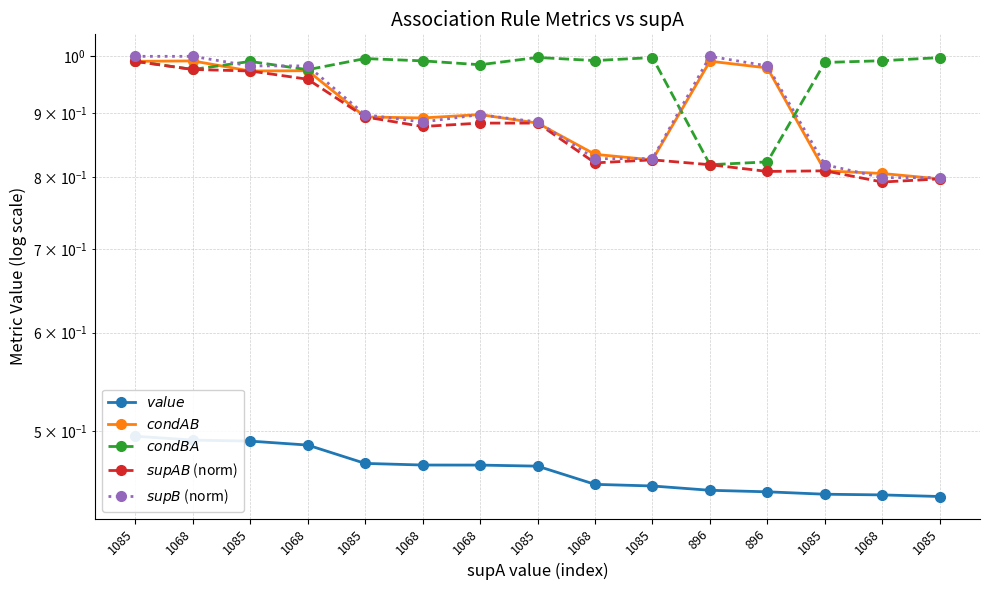

What is the total value across all series at 1068?

4.4